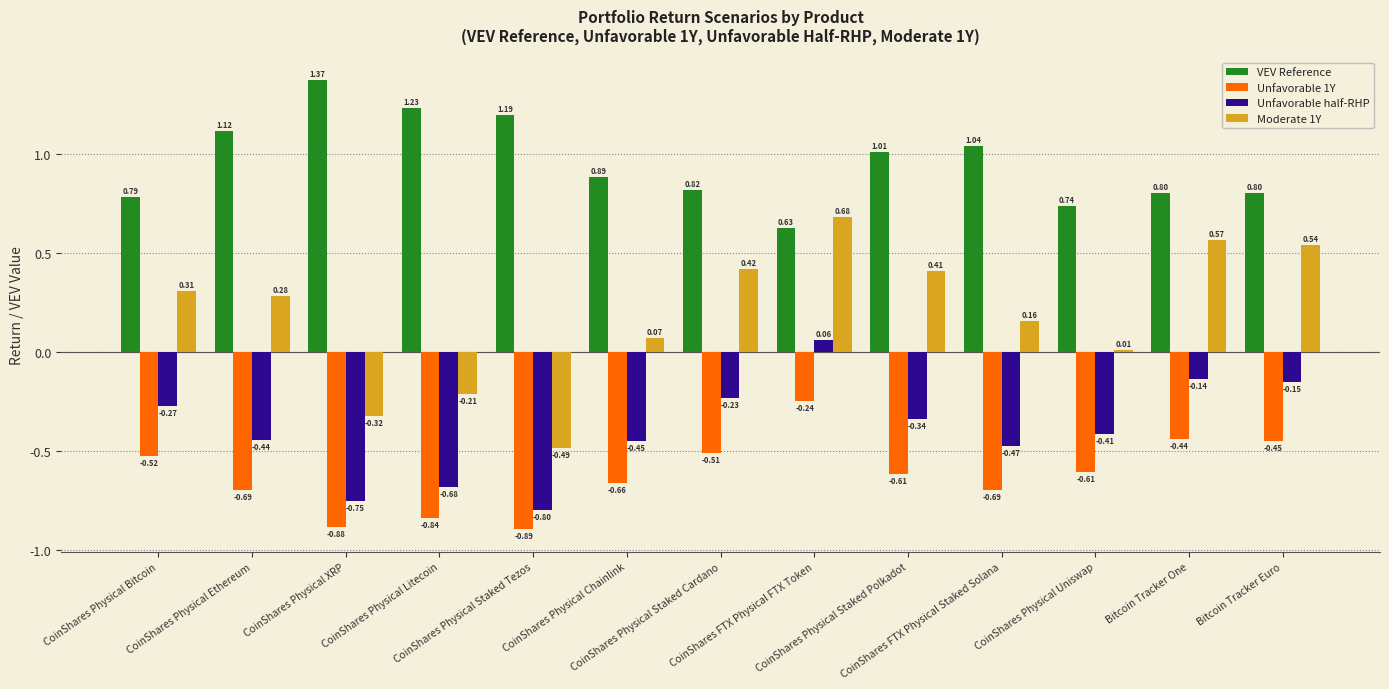

What is the difference between the highest and lowest values at CoinShares Physical Staked Polkadot?

1.6